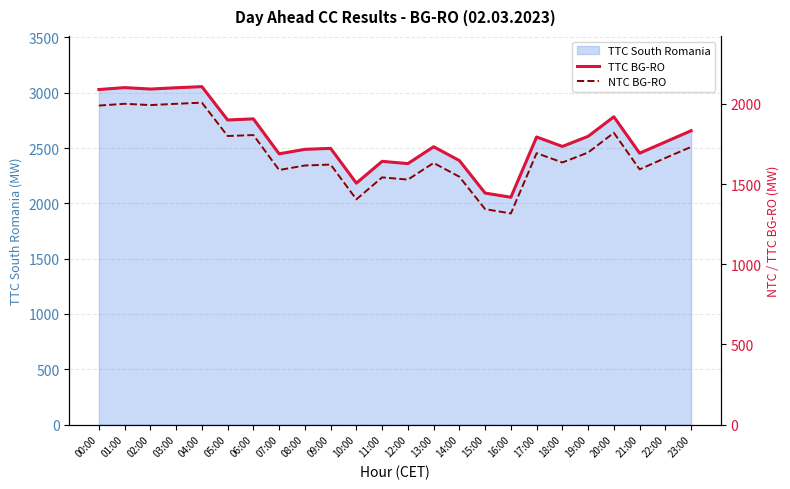

What is the value of the TTC BG-RO point at the 20th from the left?

1798